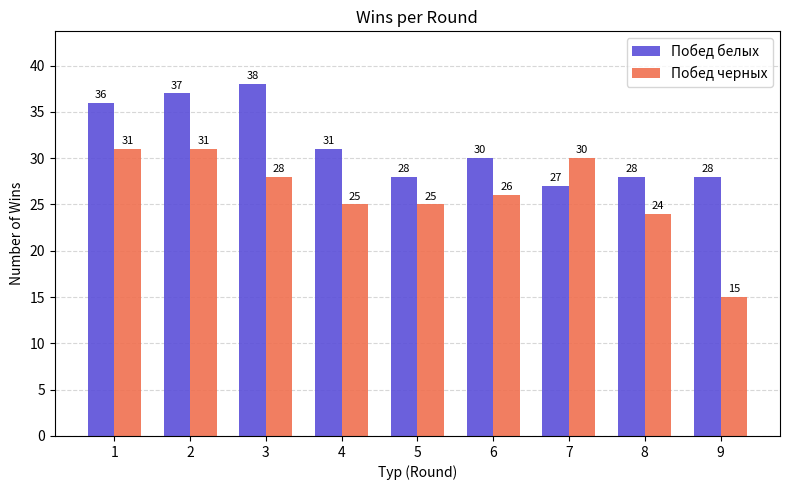

How many distinct data groups are displayed?

2